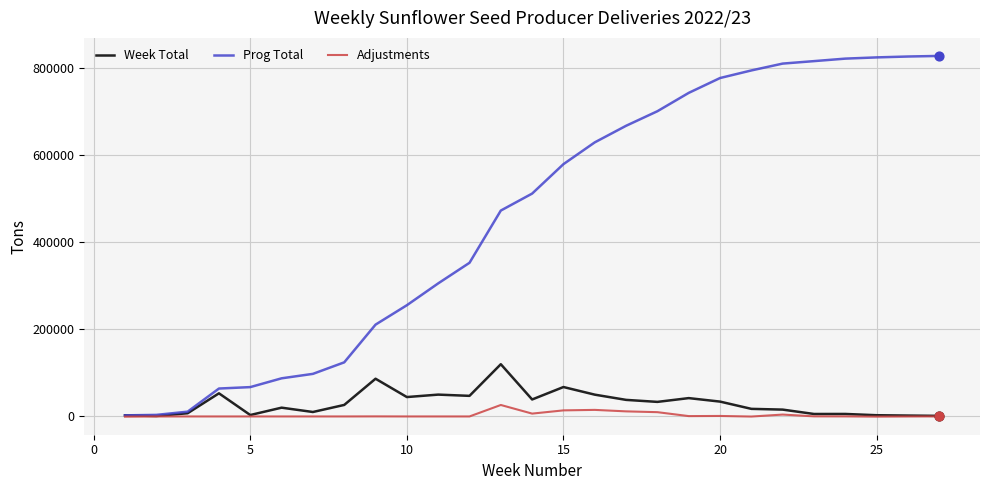

Which series has the largest total across all categories?

Prog Total